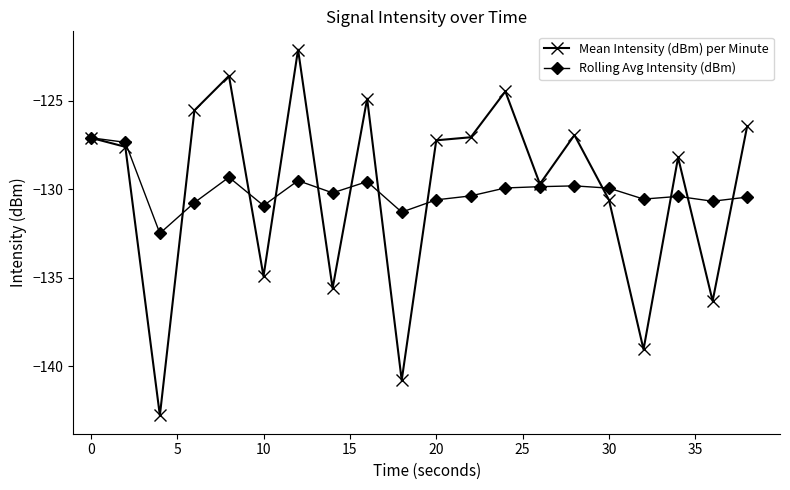

How many lines are shown in the chart?

2